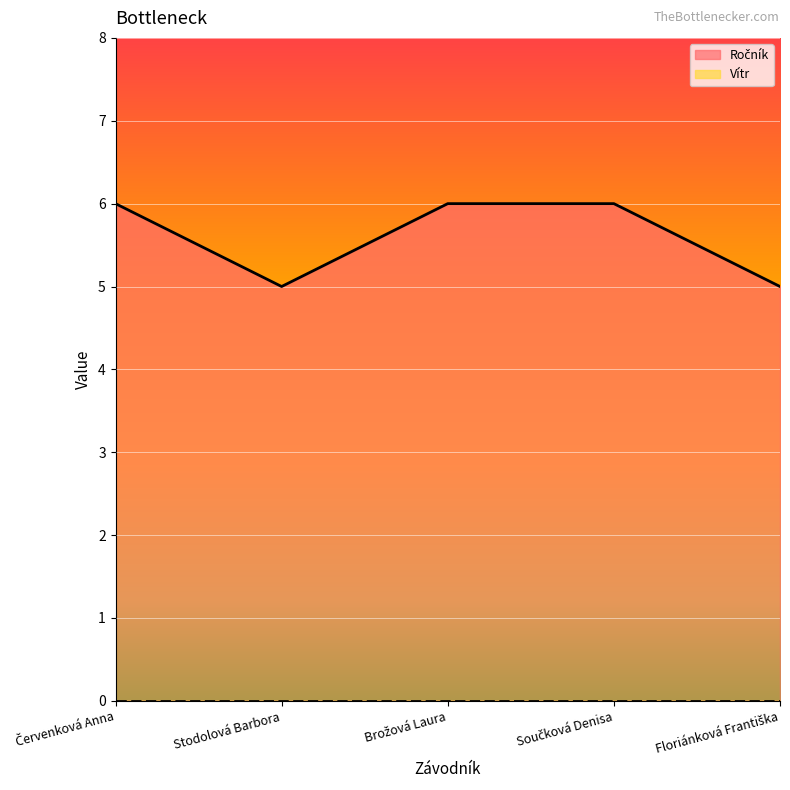

How many series are shown in this chart?

2